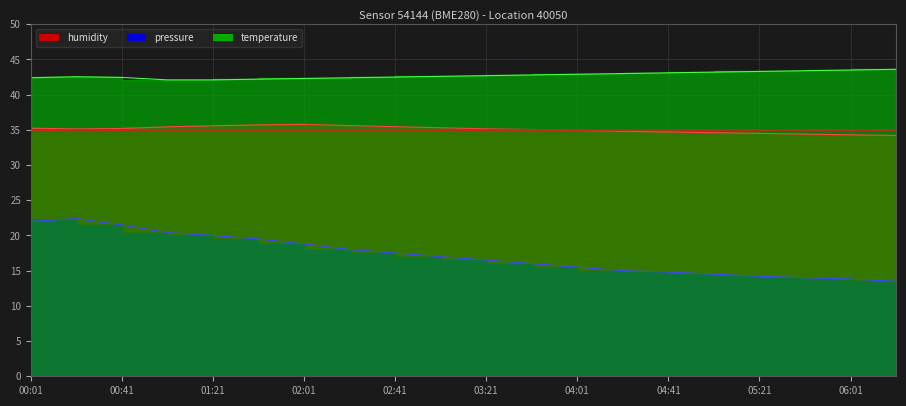

Which category has the lowest value across all series?

06:21